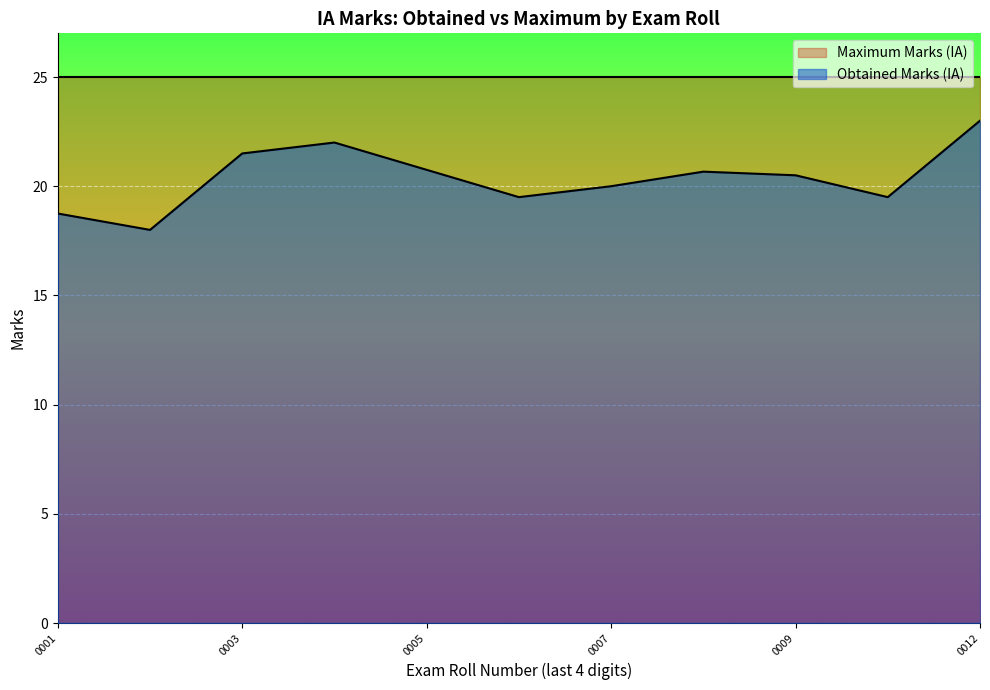

Which has a higher value, 21072510006 or 21072510005?

21072510005